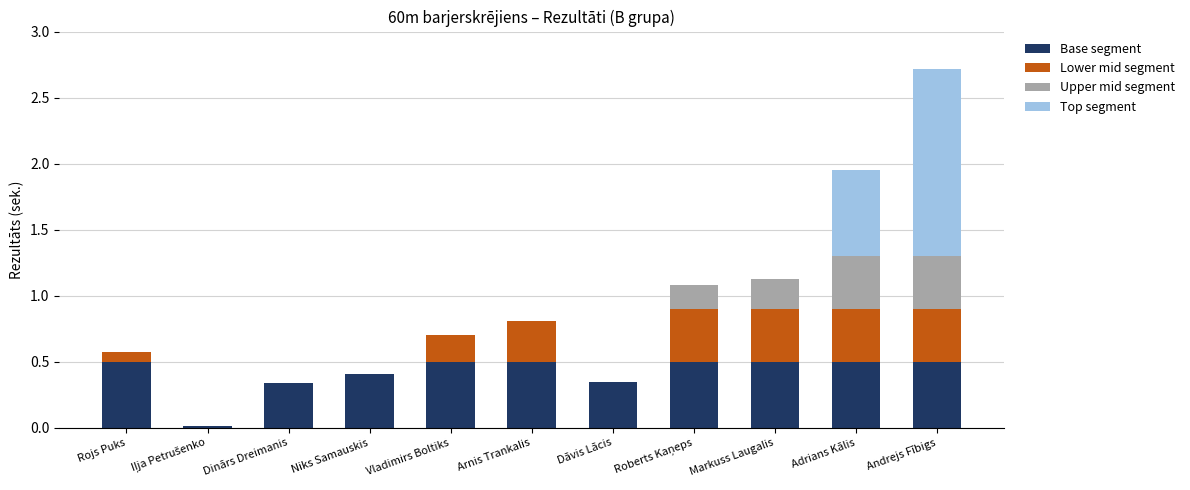

Are the bars grouped side by side (vs. stacked)?

No